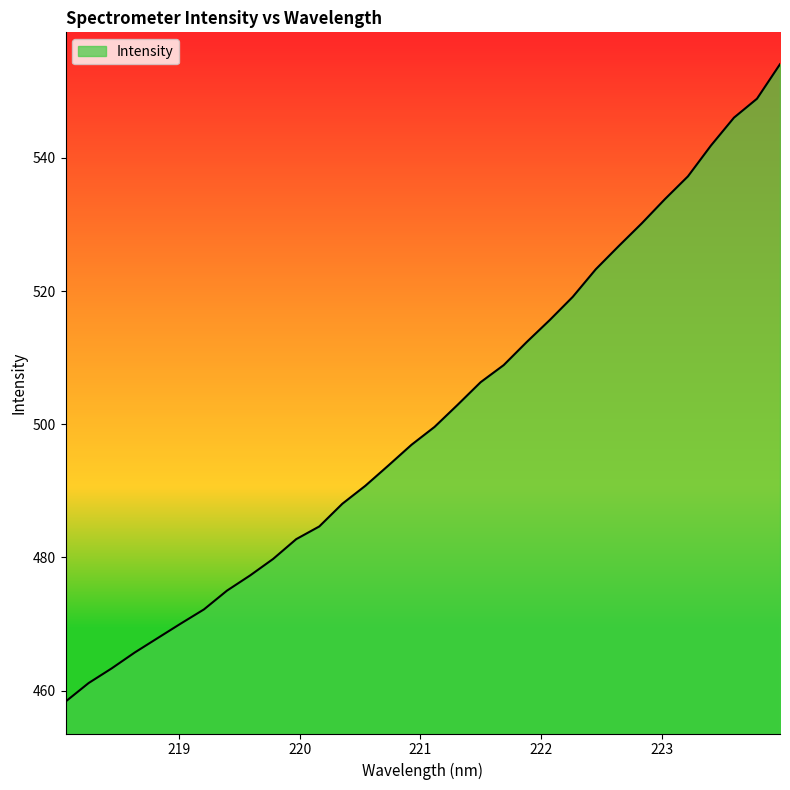

How many series are shown in this chart?

1